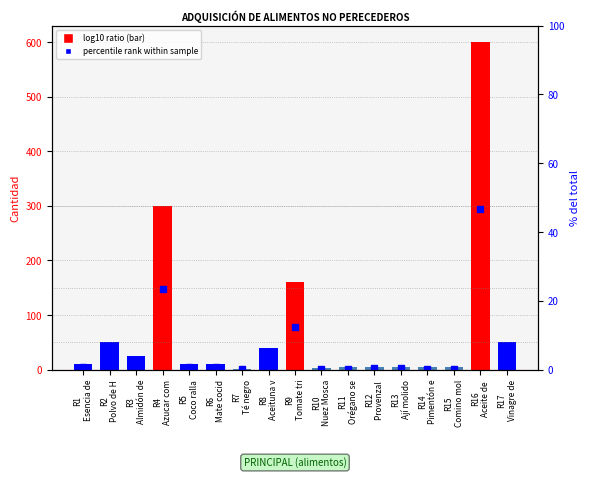

Which has a higher value, R10
Nuez Mosca or R16
Aceite de ?

R16
Aceite de 